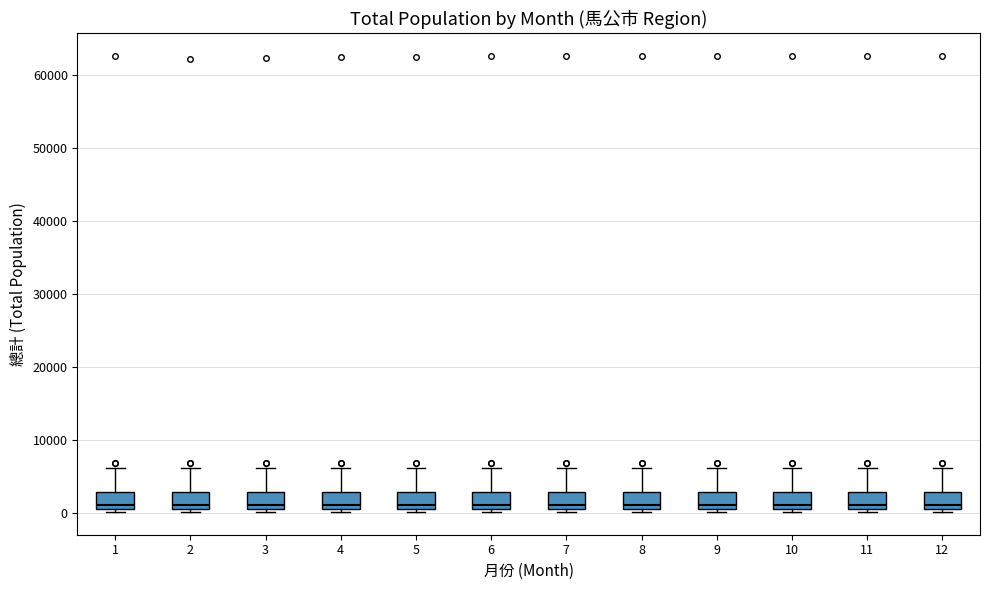

Reading left to right, read every box against the y-axis: the position of its median line, the range the box covers, and the ends of its whiskers. The values are not printed on the chart, so give them approximately, as read against the axis.

1: median 1000 (just above the box's lower edge), box 1000 to 3000, whiskers 0 to 6000
2: median 1000 (just above the box's lower edge), box 1000 to 3000, whiskers 0 to 6000
3: median 1000 (just above the box's lower edge), box 1000 to 3000, whiskers 0 to 6000
4: median 1000 (just above the box's lower edge), box 1000 to 3000, whiskers 0 to 6000
5: median 1000 (just above the box's lower edge), box 1000 to 3000, whiskers 0 to 6000
6: median 1000 (just above the box's lower edge), box 1000 to 3000, whiskers 0 to 6000
7: median 1000 (just above the box's lower edge), box 1000 to 3000, whiskers 0 to 6000
8: median 1000 (just above the box's lower edge), box 1000 to 3000, whiskers 0 to 6000
9: median 1000 (just above the box's lower edge), box 1000 to 3000, whiskers 0 to 6000
10: median 1000 (just above the box's lower edge), box 1000 to 3000, whiskers 0 to 6000
11: median 1000 (just above the box's lower edge), box 1000 to 3000, whiskers 0 to 6000
12: median 1000 (just above the box's lower edge), box 1000 to 3000, whiskers 0 to 6000